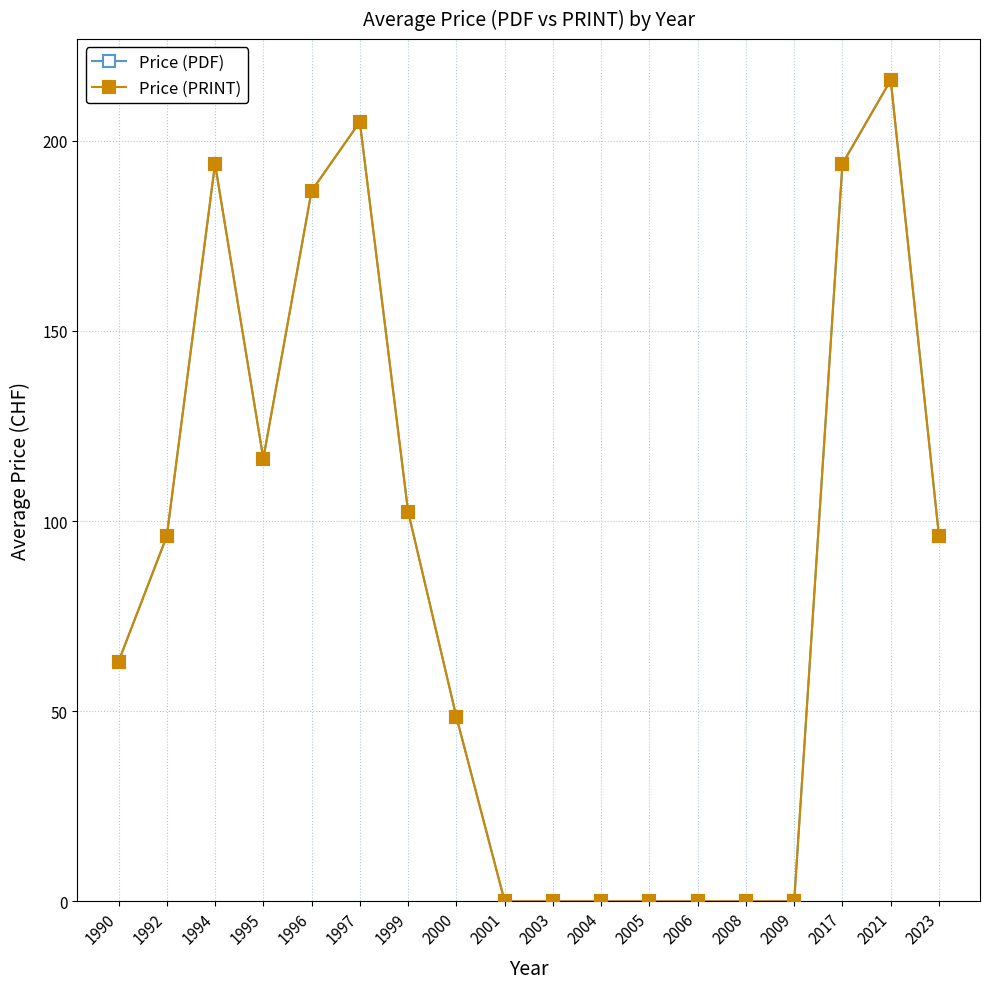

Does the chart have visible grid lines?

Yes